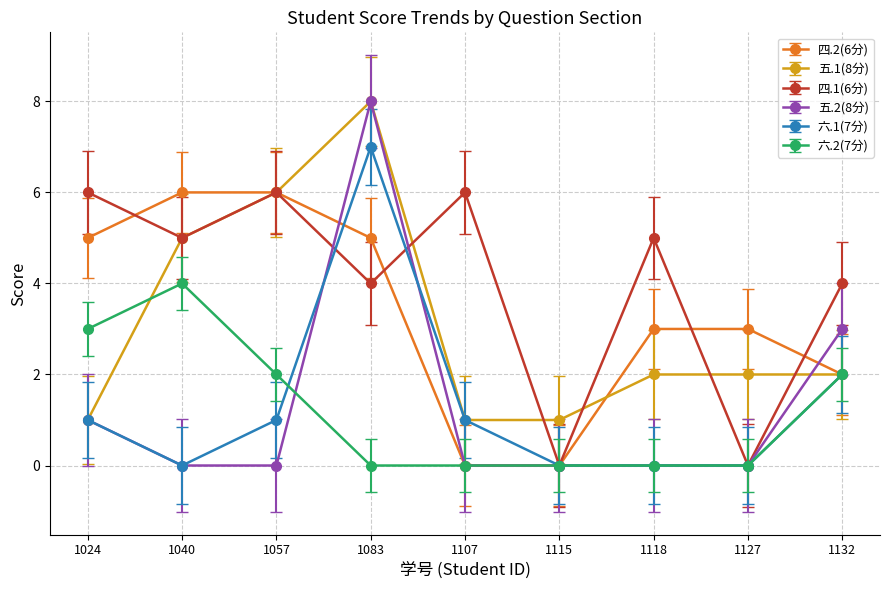

What is the maximum value shown in the chart?

8